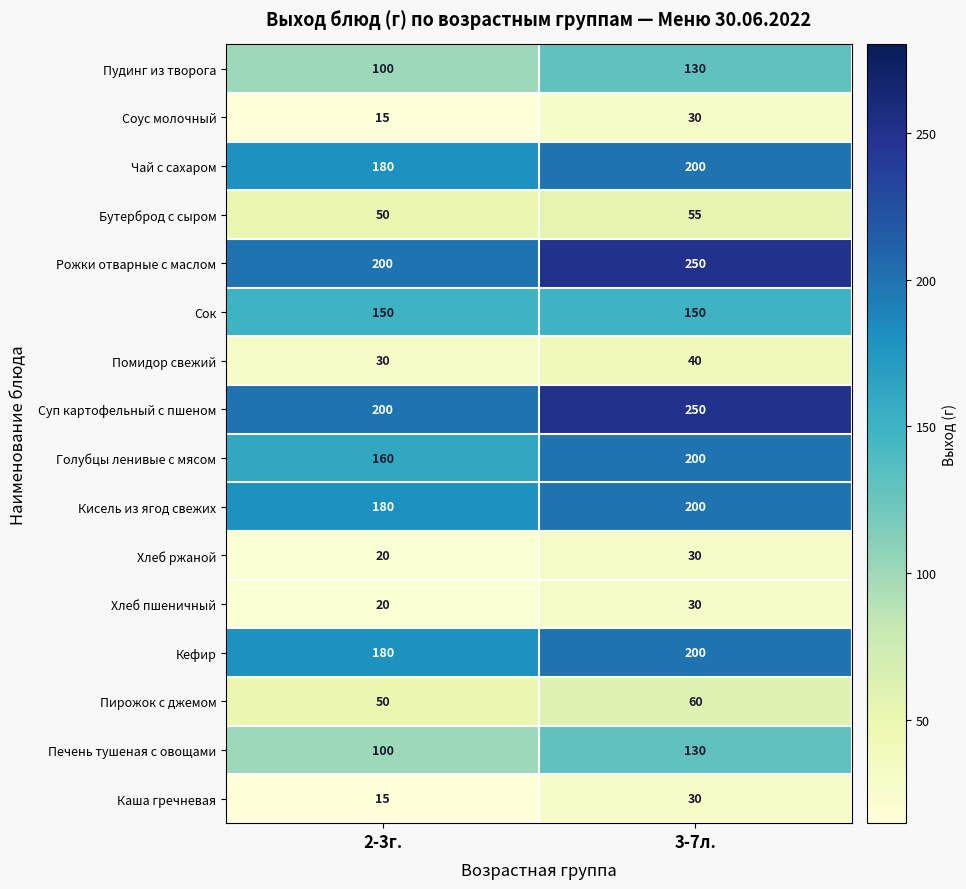

What is the spread (max minus min) of values at 2-3г.?

185